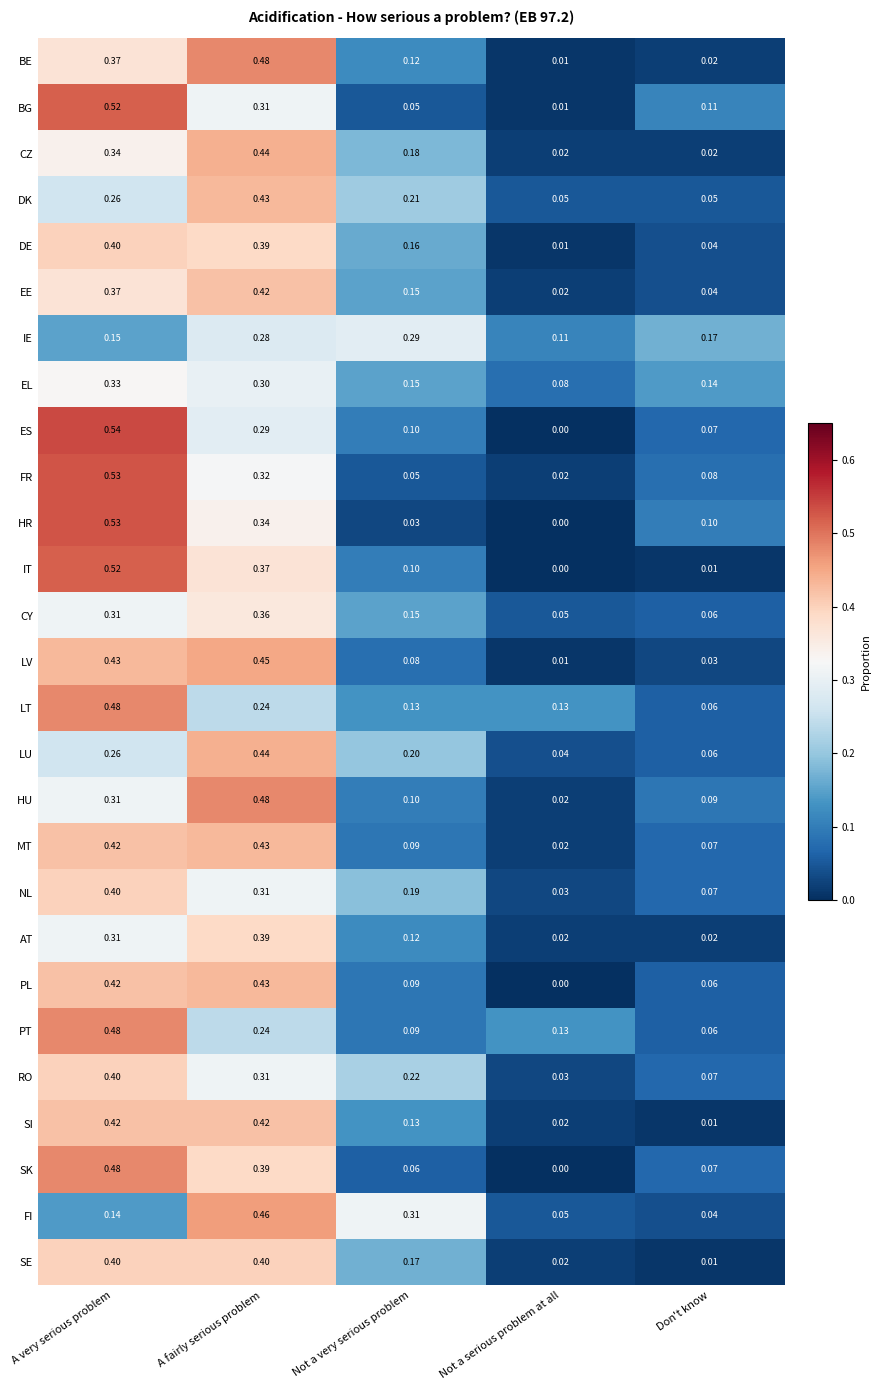

Which series has the widest spread of values?

ES